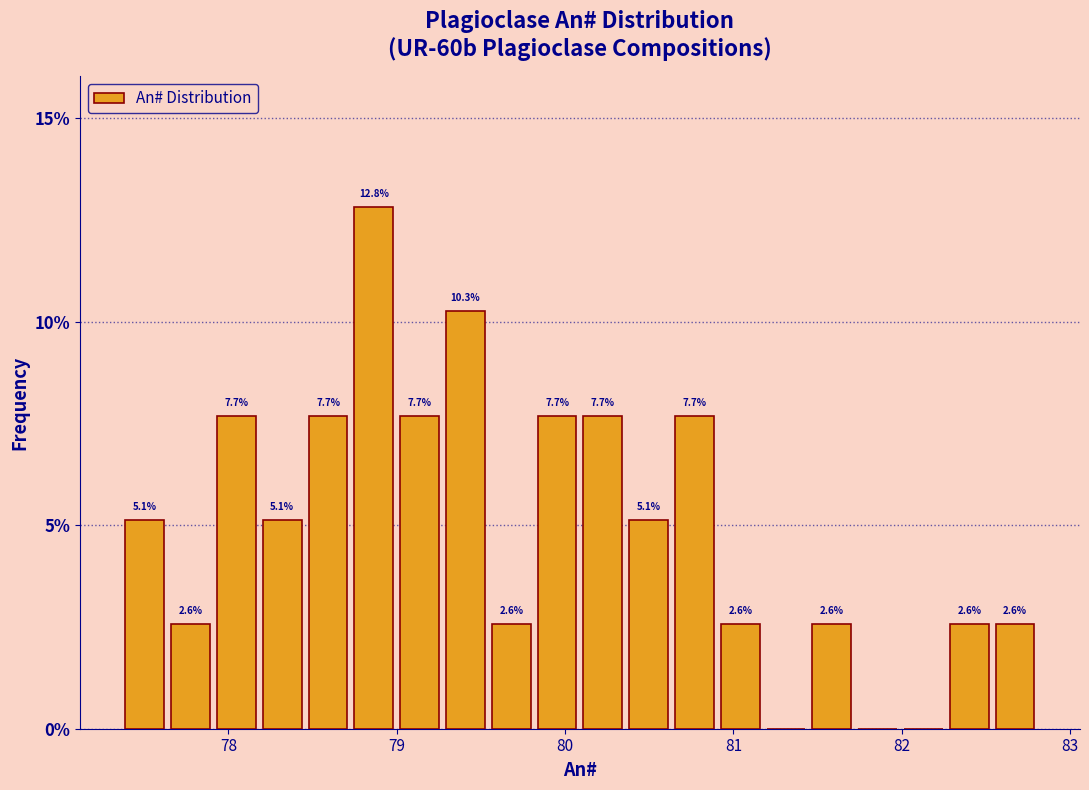

Around what value on the x-axis is the tallest bar? Give the approximate position of its centre, as read against the axis.

78.9